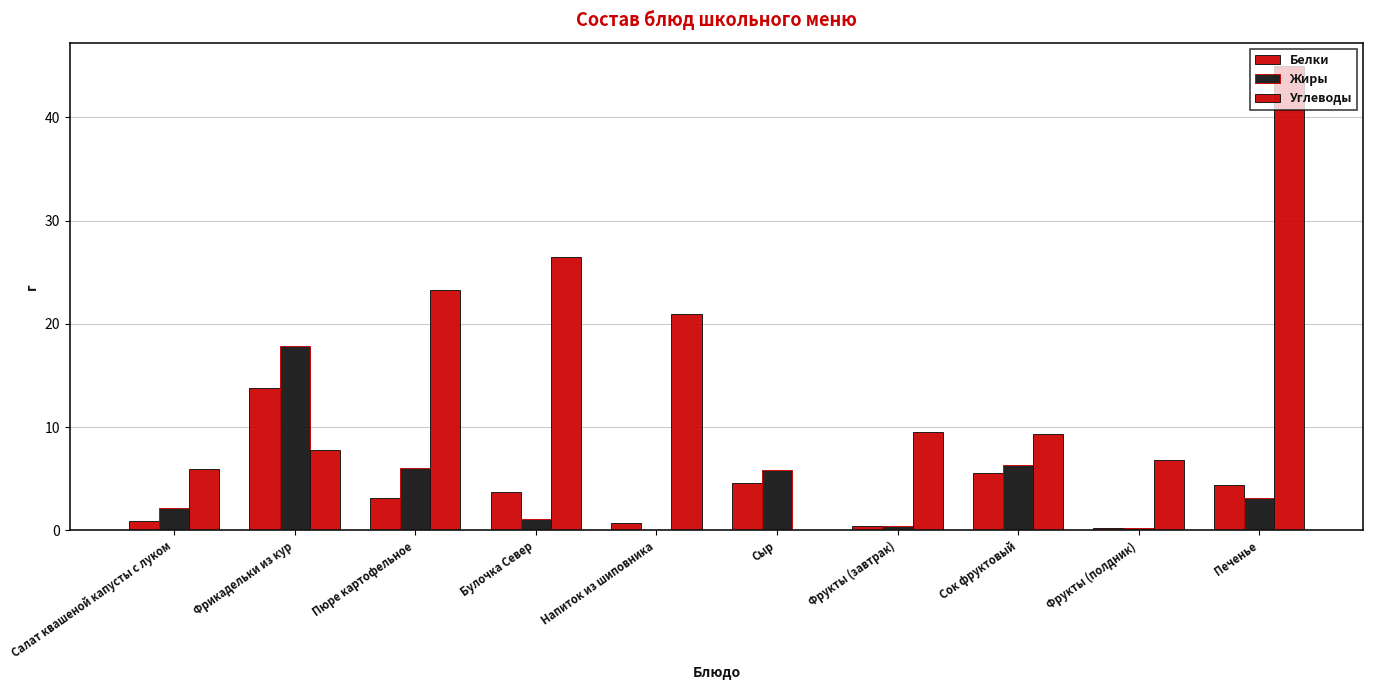

Count the number of categories in the chart.

10